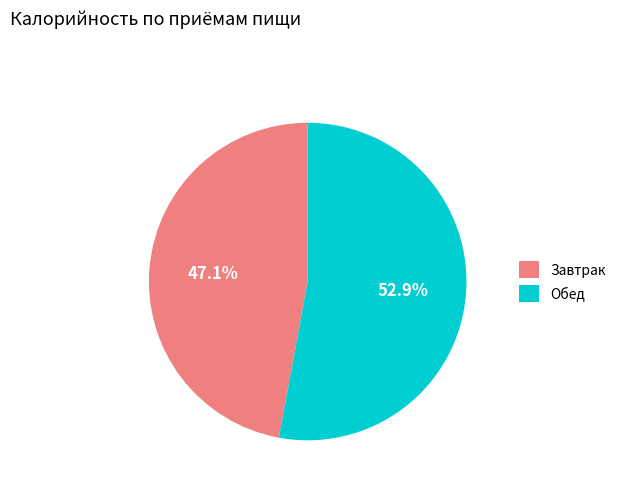

Approximately how many times larger is the value at Завтрак compared to Обед?

0.9